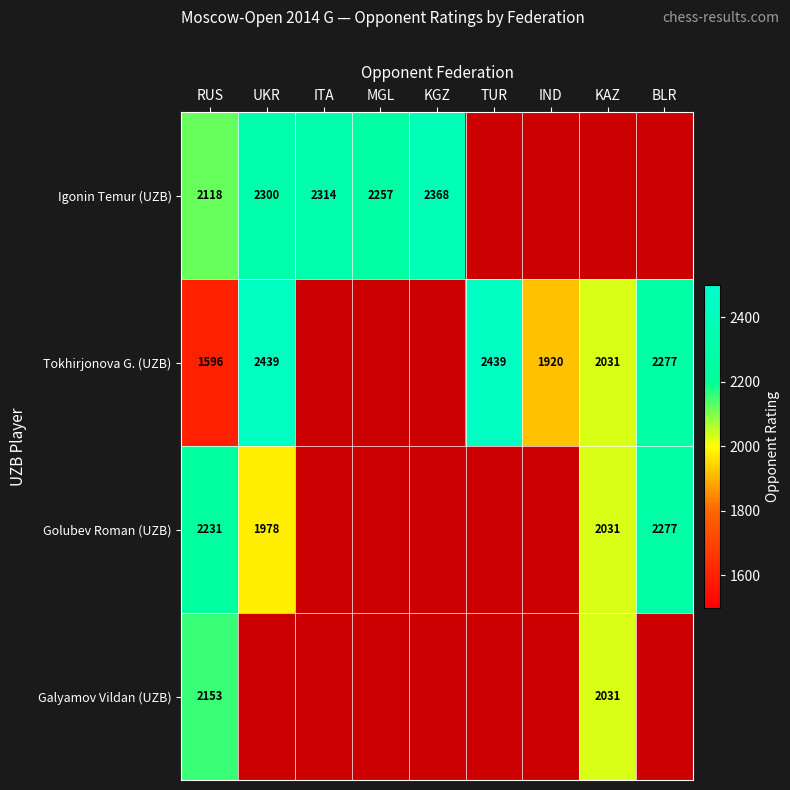

Which category has the lowest value across all series?

RUS